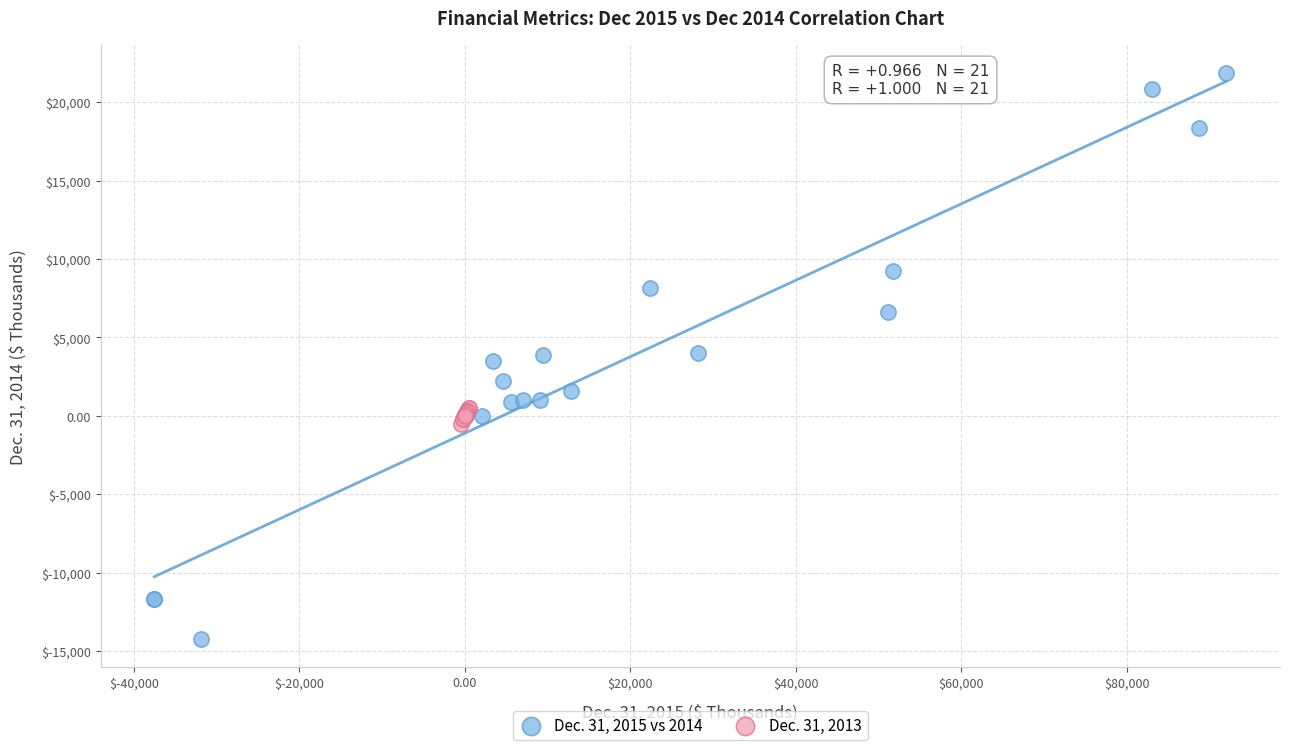

Which series reaches the minimum Y coordinate?

Dec. 31, 2015 vs 2014